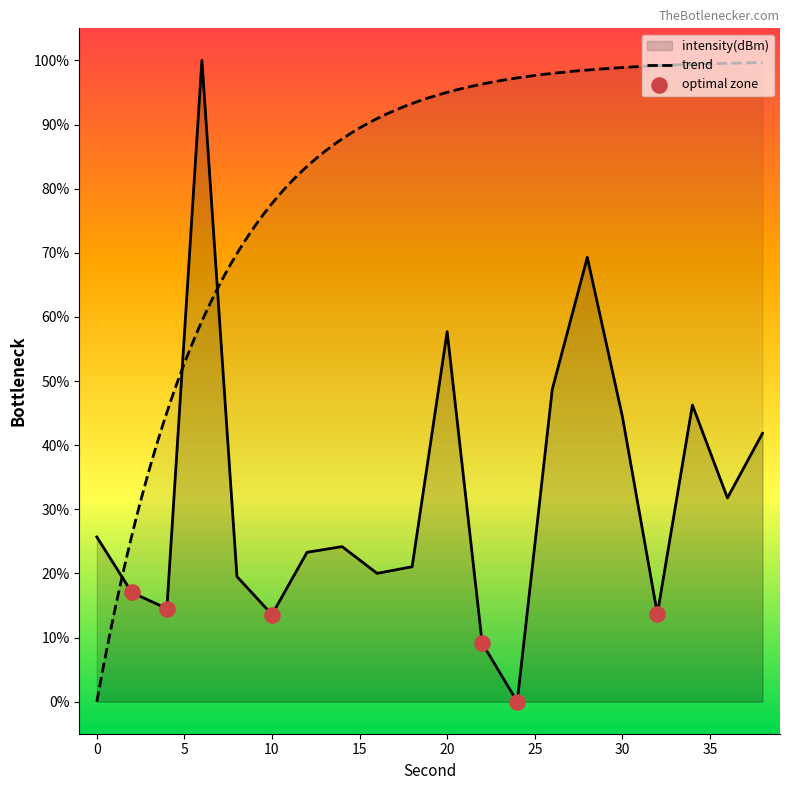

Between 38 and 34, which is larger?

34